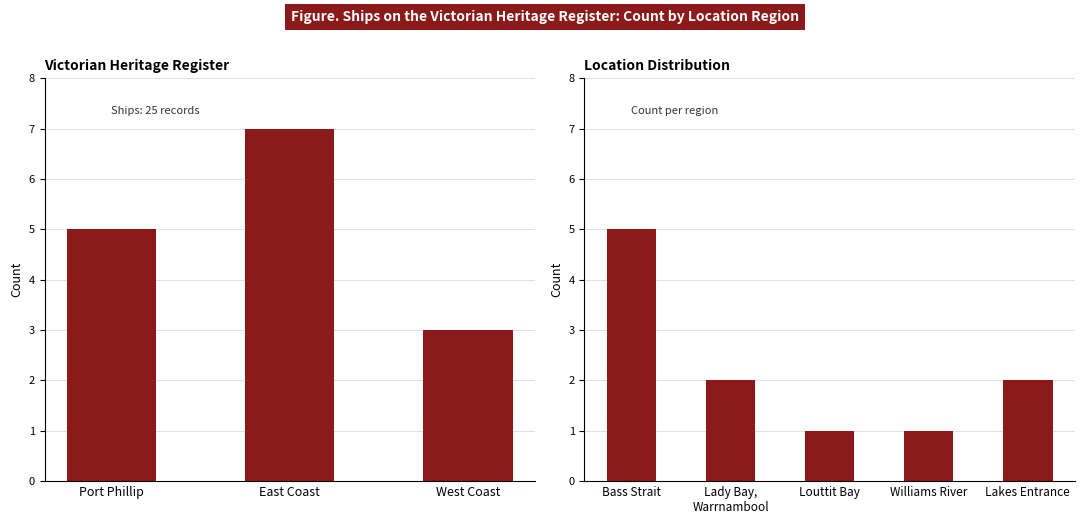

What is the value of the 1st bar from the left?

5